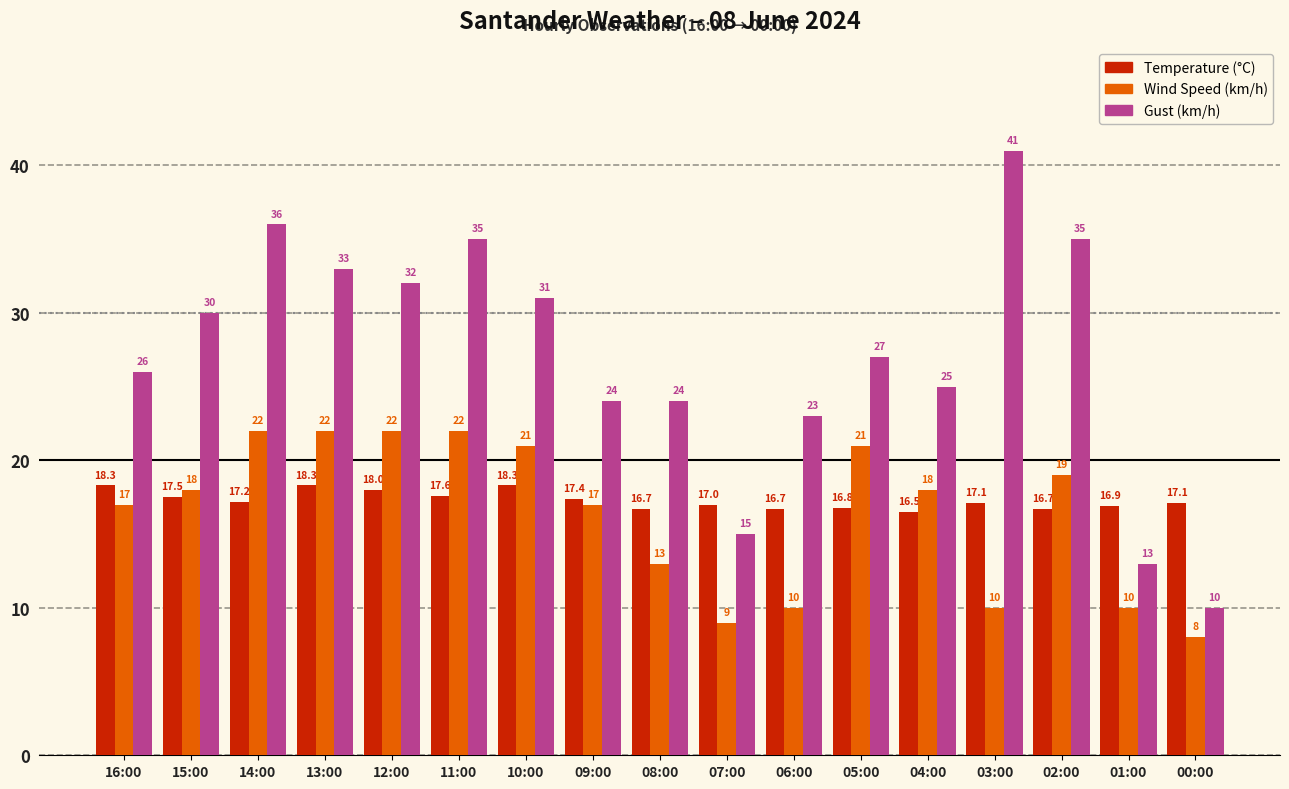

What is the label of the 12th bar from the right?

11:00